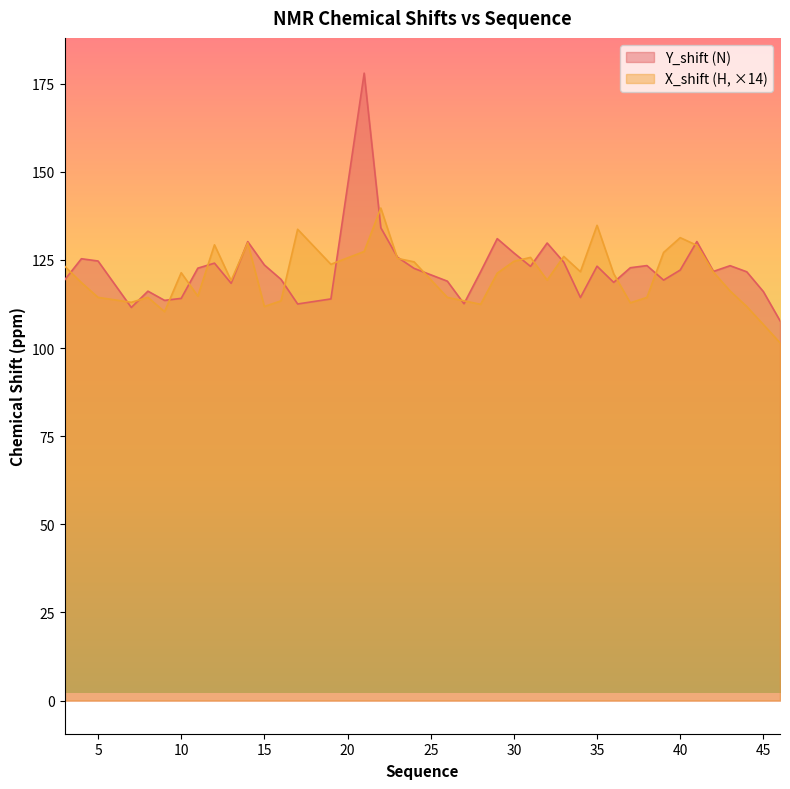

List the series in order of their peak value, highest first.

Y_shift (N), X_shift (H, ×14)